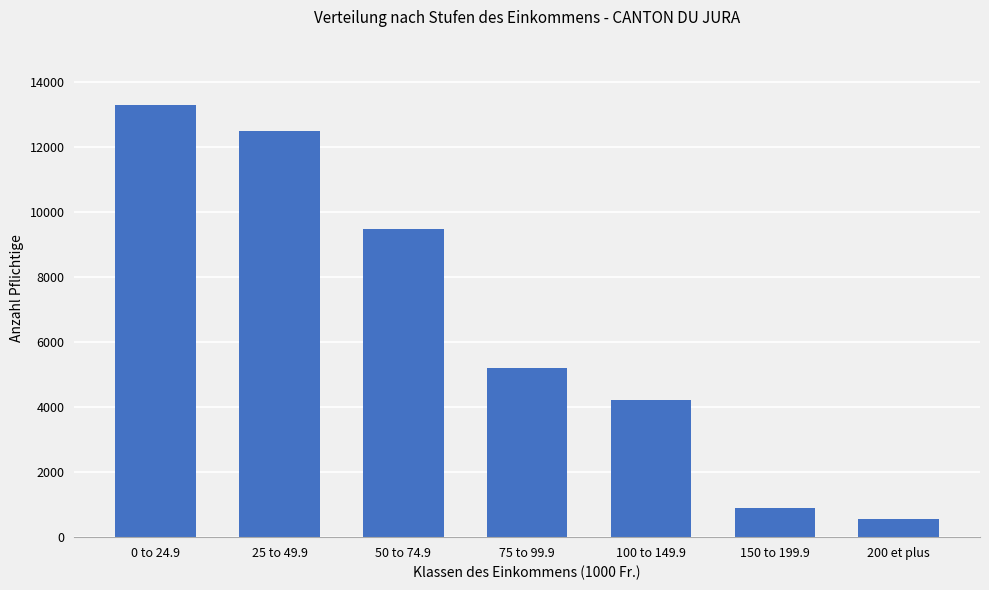

What is the change in value from 50 to 74.9 to 200 et plus?

-8898